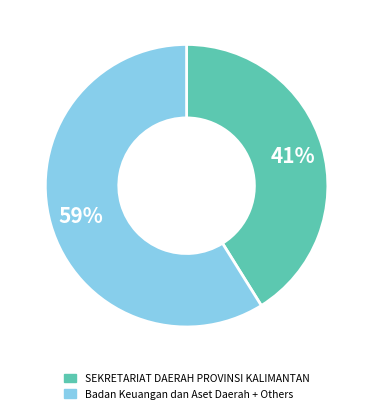

To the nearest percent, what is the average slice percentage?

50%